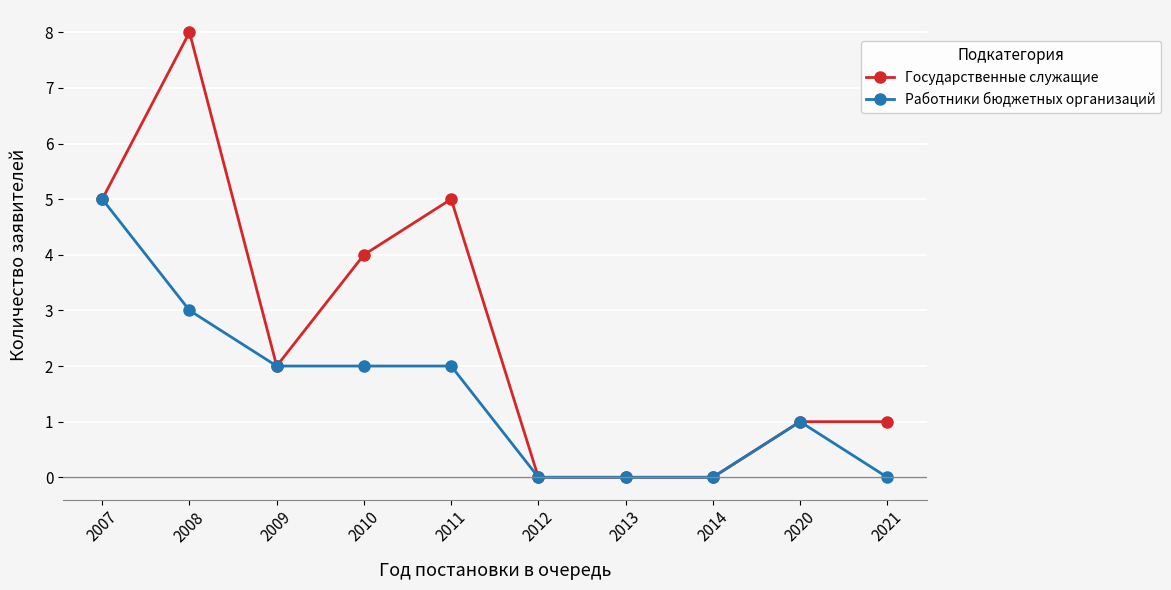

What is the sum of all Государственные служащие values?

26